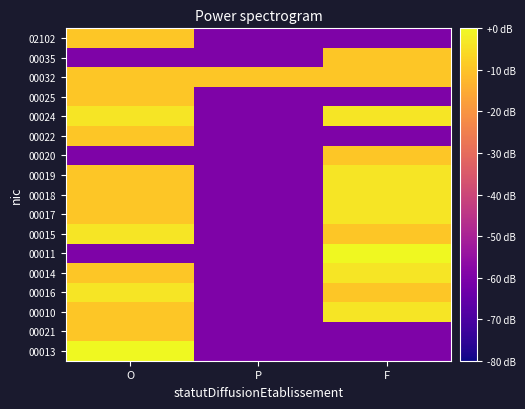

Reading left to right, extract all data points from this chart.

00013: O=0.0	P=-60.0	F=-60.0
00021: O=-9.5	P=-60.0	F=-60.0
00010: O=-9.5	P=-60.0	F=-3.5
00016: O=-3.5	P=-60.0	F=-9.5
00014: O=-9.5	P=-60.0	F=-3.5
00011: O=-60.0	P=-60.0	F=0.0
00015: O=-3.5	P=-60.0	F=-9.5
00017: O=-9.5	P=-60.0	F=-3.5
00018: O=-9.5	P=-60.0	F=-3.5
00019: O=-9.5	P=-60.0	F=-3.5
00020: O=-60.0	P=-60.0	F=-9.5
00022: O=-9.5	P=-60.0	F=-60.0
00024: O=-3.5	P=-60.0	F=-3.5
00025: O=-9.5	P=-60.0	F=-60.0
00032: O=-9.5	P=-9.5	F=-9.5
00035: O=-60.0	P=-60.0	F=-9.5
02102: O=-9.5	P=-60.0	F=-60.0